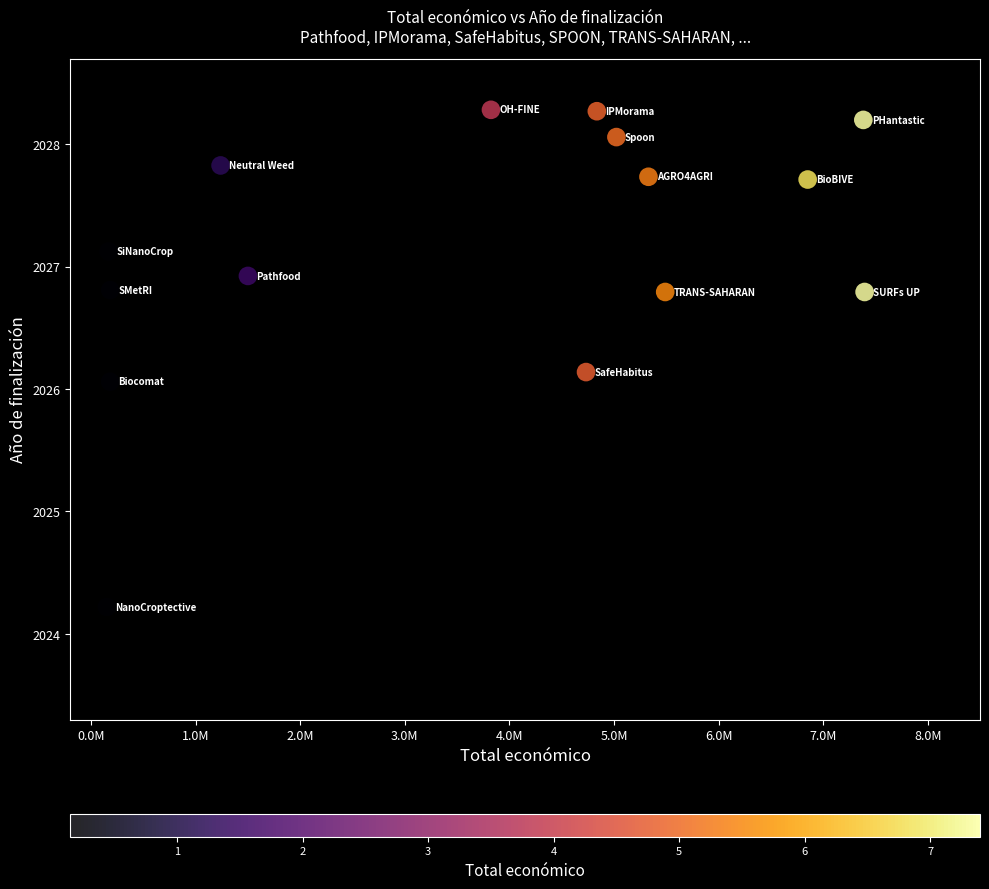

What Y value in the scatter plot is closest to 2026?

2026.1